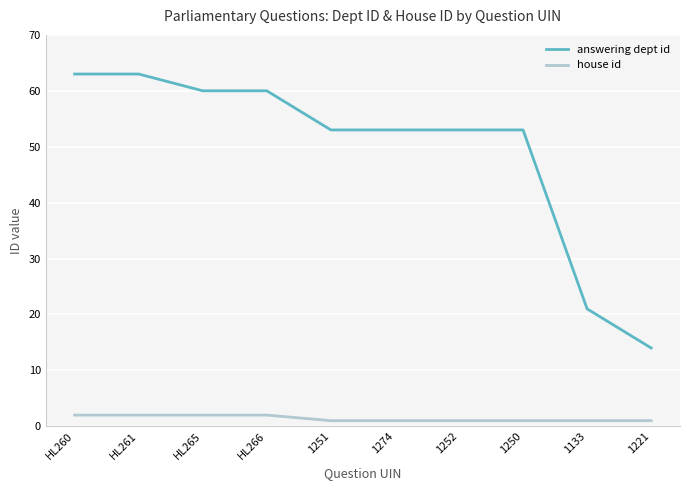

Is the value of answering dept id at 1250 greater than the value of house id at HL261?

Yes